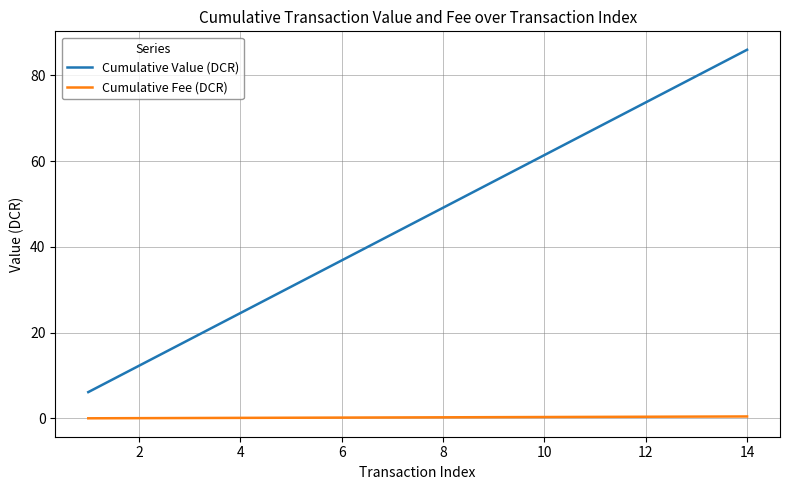

Which series has the largest range (max minus min)?

Cumulative Value (DCR)